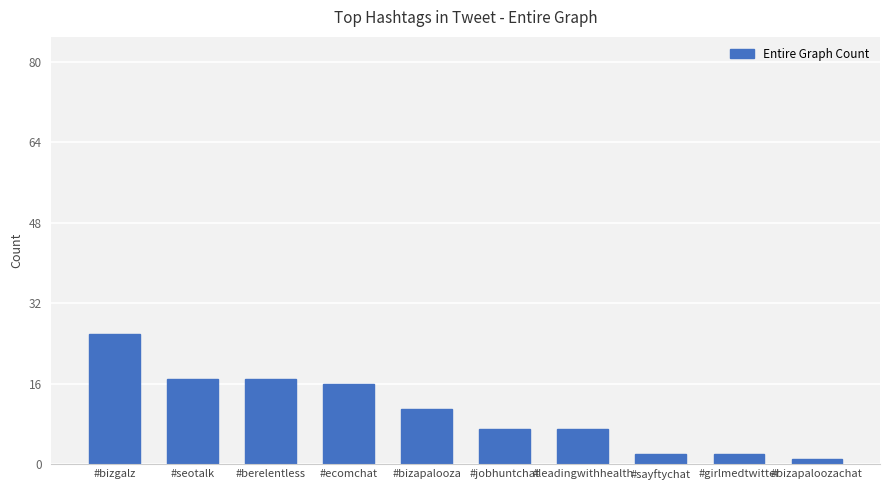

What is the sum of the values at #sayftychat and #bizgalz?

28